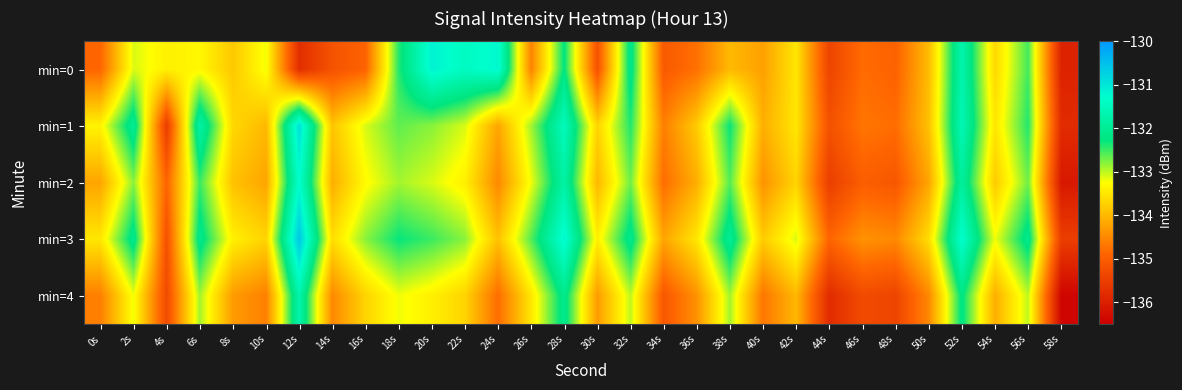

Reading left to right, extract all data points from this chart.

min=0: 0s=-134.9	2s=-133.1	4s=-133.4	6s=-133.3	8s=-133.8	10s=-133.2	12s=-135.8	14s=-135.2	16s=-134.9	18s=-132.4	20s=-131.2	22s=-131.4	24s=-131.2	26s=-134.6	28s=-132.2	30s=-135.2	32s=-132.1	34s=-135.1	36s=-134.8	38s=-134.0	40s=-134.2	42s=-133.5	44s=-135.4	46s=-134.8	48s=-134.9	50s=-134.0	52s=-131.7	54s=-133.7	56s=-132.5	58s=-135.9
min=1: 0s=-133.4	2s=-132.0	4s=-135.5	6s=-131.8	8s=-133.7	10s=-134.0	12s=-130.9	14s=-133.9	16s=-133.1	18s=-132.6	20s=-132.8	22s=-133.1	24s=-134.2	26s=-132.9	28s=-131.5	30s=-133.7	32s=-132.4	34s=-134.6	36s=-133.8	38s=-132.3	40s=-134.1	42s=-133.5	44s=-135.2	46s=-134.7	48s=-134.8	50s=-133.9	52s=-131.6	54s=-133.5	56s=-132.4	58s=-135.8
min=2: 0s=-134.2	2s=-132.8	4s=-134.9	6s=-132.5	8s=-133.9	10s=-134.2	12s=-131.3	14s=-134.1	16s=-133.3	18s=-132.9	20s=-133.1	22s=-133.4	24s=-134.5	26s=-133.2	28s=-131.8	30s=-134.0	32s=-132.7	34s=-134.8	36s=-134.1	38s=-132.6	40s=-134.4	42s=-133.7	44s=-135.5	46s=-135.0	48s=-135.1	50s=-134.2	52s=-131.9	54s=-133.8	56s=-132.7	58s=-136.1
min=3: 0s=-133.5	2s=-132.1	4s=-135.2	6s=-132.1	8s=-133.4	10s=-133.7	12s=-130.6	14s=-133.6	16s=-132.8	18s=-132.3	20s=-132.5	22s=-132.8	24s=-133.9	26s=-132.6	28s=-131.2	30s=-133.4	32s=-132.1	34s=-134.2	36s=-133.5	38s=-132.0	40s=-133.8	42s=-133.1	44s=-134.9	46s=-134.4	48s=-134.5	50s=-133.6	52s=-131.3	54s=-133.2	56s=-132.1	58s=-135.5
min=4: 0s=-134.6	2s=-133.2	4s=-135.3	6s=-132.9	8s=-134.3	10s=-134.6	12s=-131.7	14s=-134.5	16s=-133.7	18s=-133.2	20s=-133.4	22s=-133.7	24s=-134.8	26s=-133.5	28s=-132.1	30s=-134.3	32s=-133.0	34s=-135.1	36s=-134.4	38s=-132.9	40s=-134.7	42s=-134.0	44s=-135.8	46s=-135.3	48s=-135.4	50s=-134.5	52s=-132.2	54s=-134.1	56s=-133.0	58s=-136.4